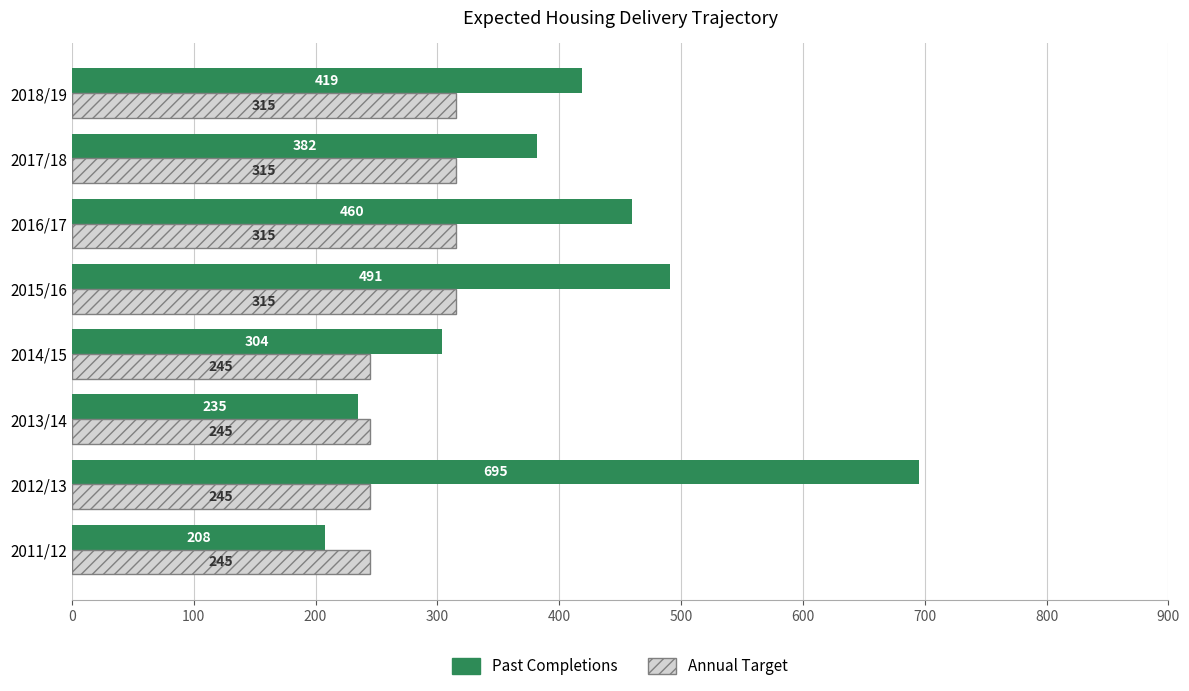

What is the average value of the Past Completions series?

399